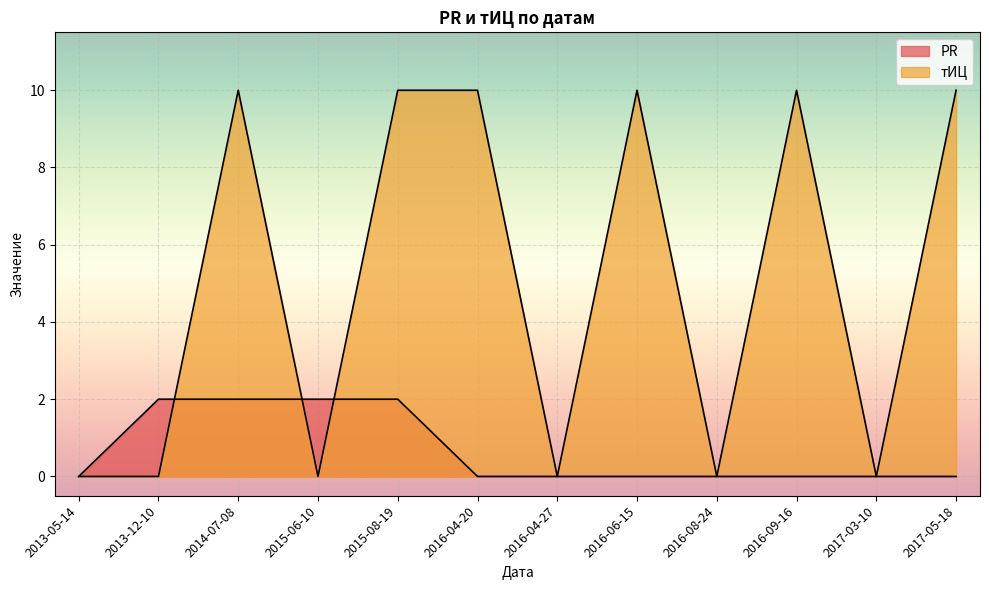

Rank the series by their maximum value, from highest to lowest.

тИЦ, PR